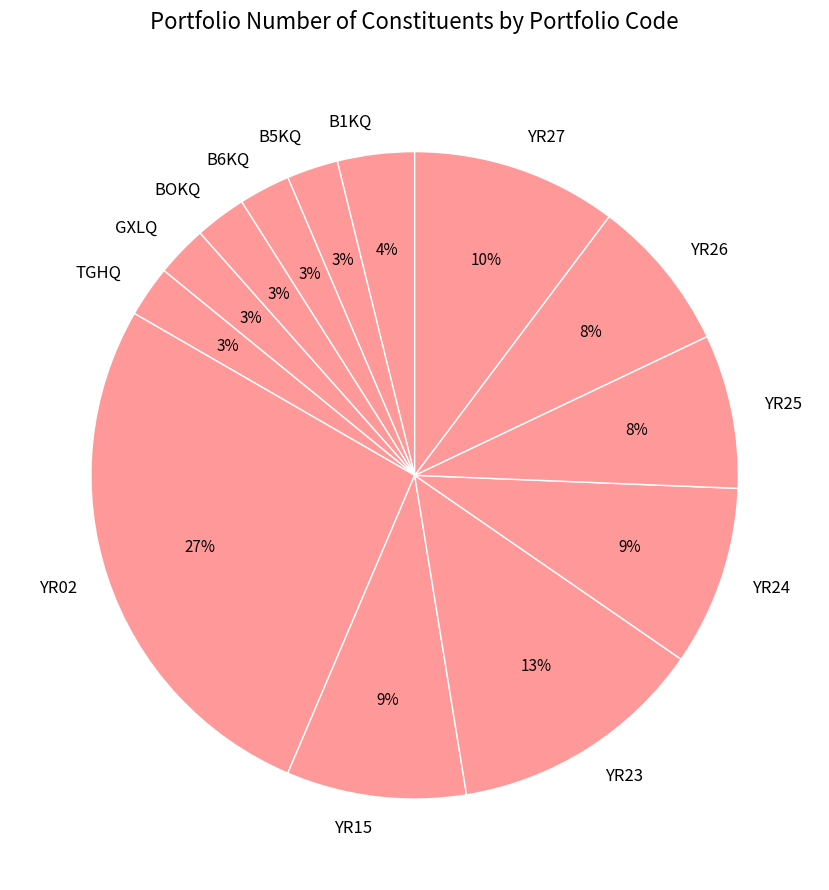

To the nearest percent, what percentage of the pie is B1KQ?

4%